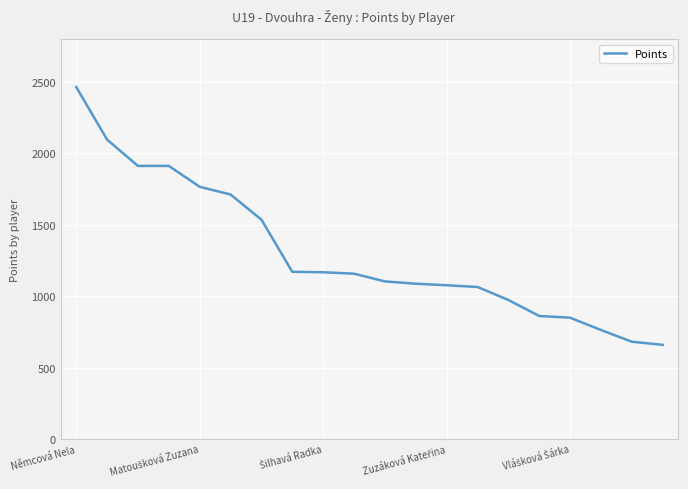

What is the maximum value shown in the chart?

2464